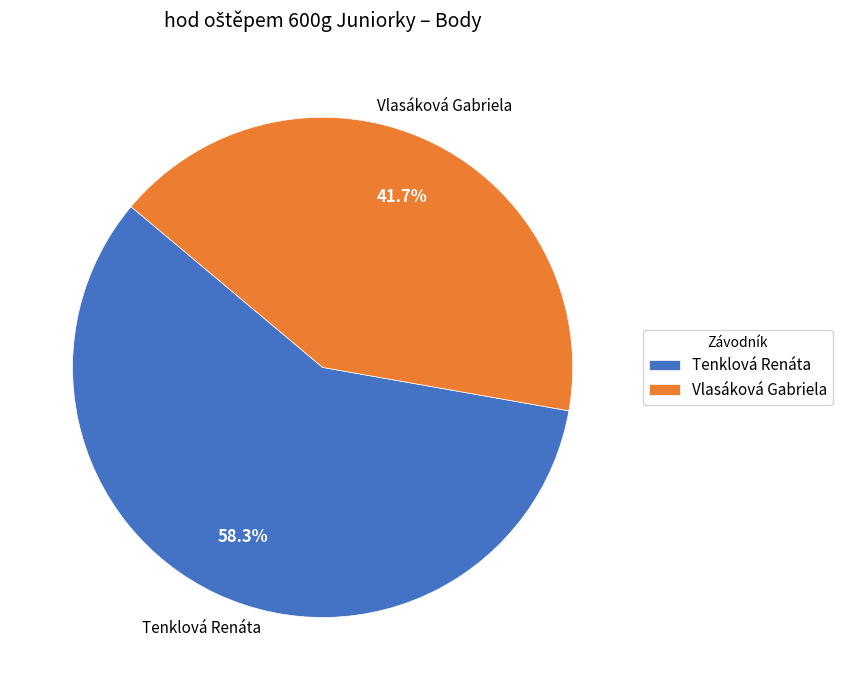

Combined, do Vlasáková Gabriela and Tenklová Renáta account for over 50%?

Yes